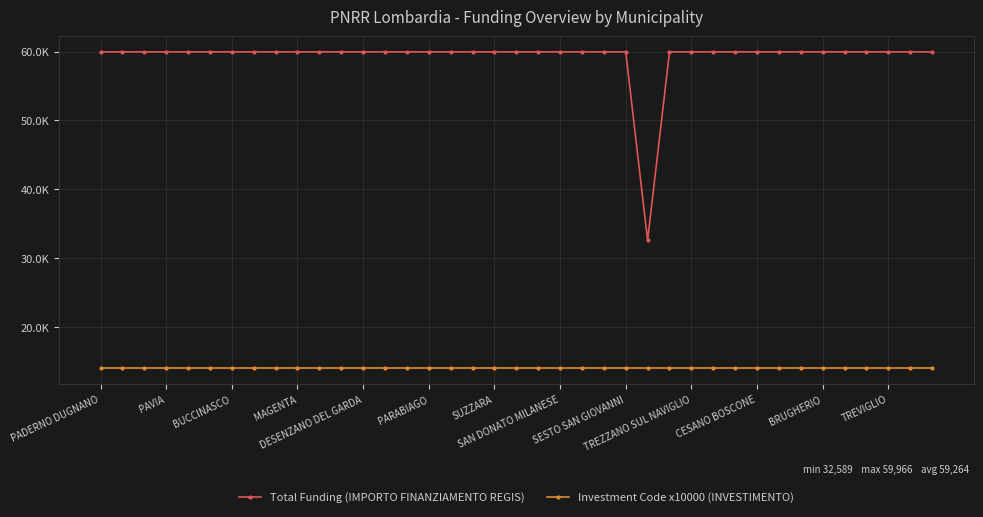

True or false: Investment Code x10000 (INVESTIMENTO) and Total Funding (IMPORTO FINANZIAMENTO REGIS) intersect in this chart.

False